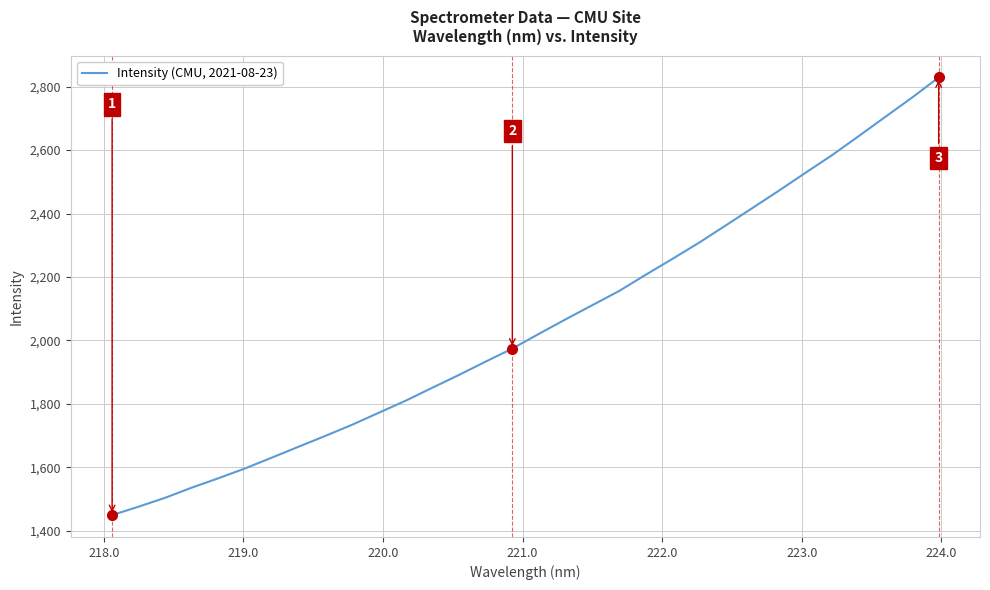

Reading right to left, what are all the values shown in this chart?

2828.8	2765.3	2704.7	2644.0	2584.1	2528.3	2472.0	2416.9	2362.2	2307.8	2256.8	2206.9	2155.6	2111.2	2066.7	2021.0	1974.4	1933.4	1891.4	1851.1	1810.2	1772.5	1734.7	1699.7	1665.7	1631.4	1597.4	1566.4	1536.7	1504.7	1476.5	1449.8